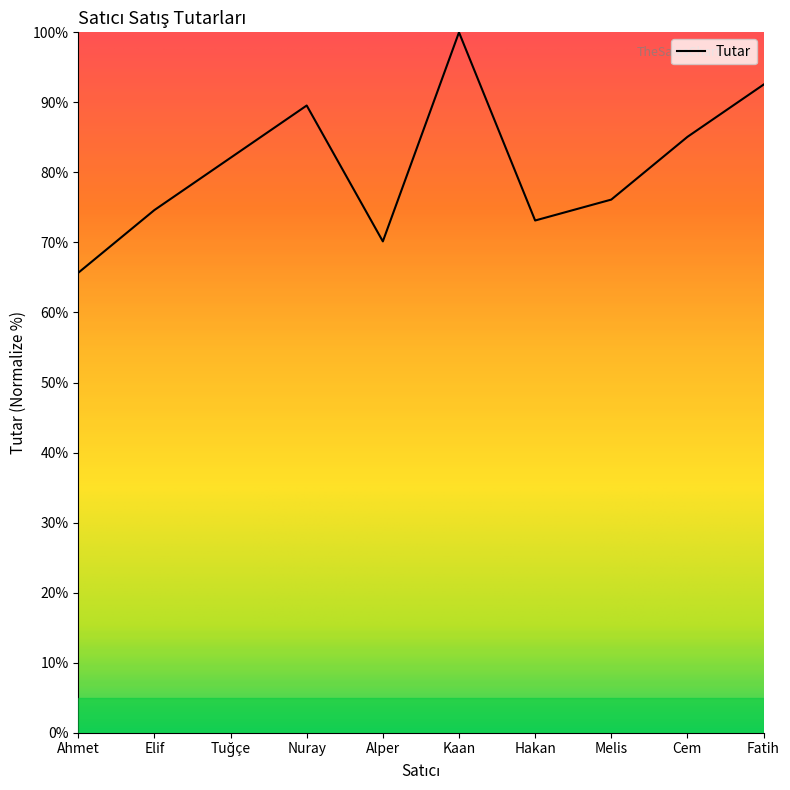

What is the ratio of the value at Alper to the value at Cem?

0.8